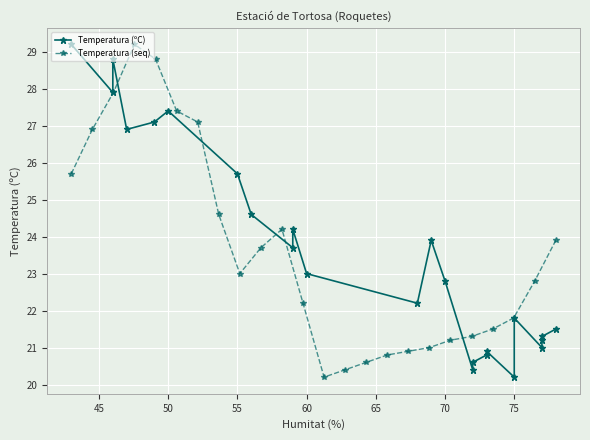

What is the minimum value for Temperatura (seq)?

20.2